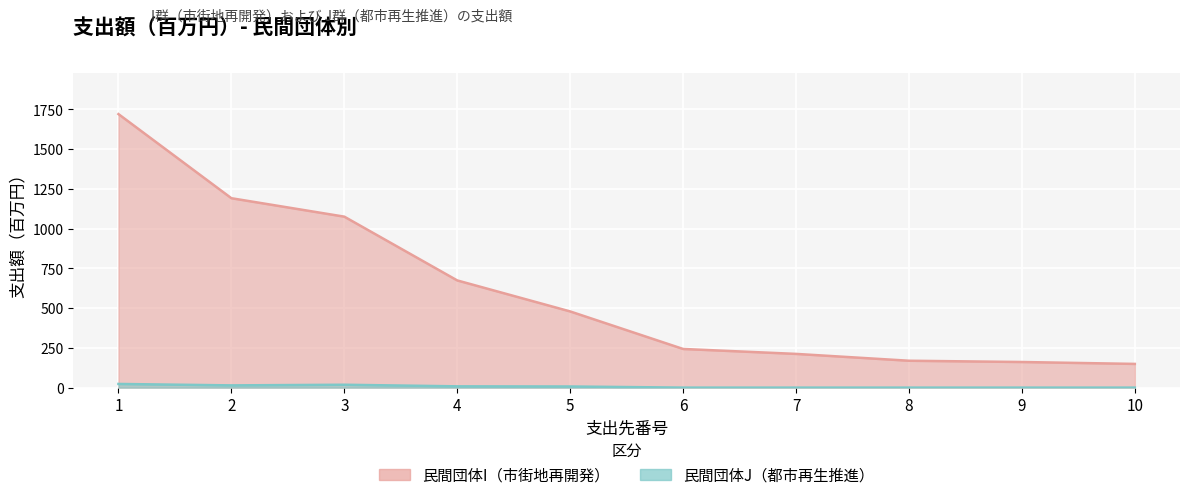

True or false: 民間団体J（支出額） has a value of 14 at 2.

True